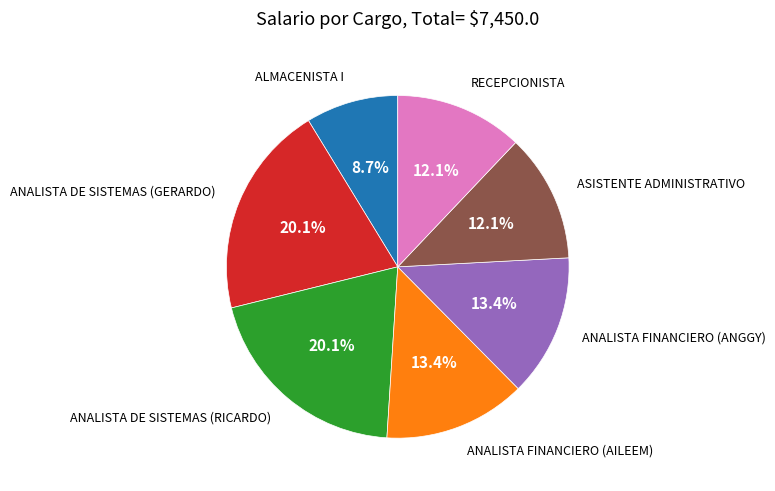

Is there any slice that represents more than half of the pie?

No